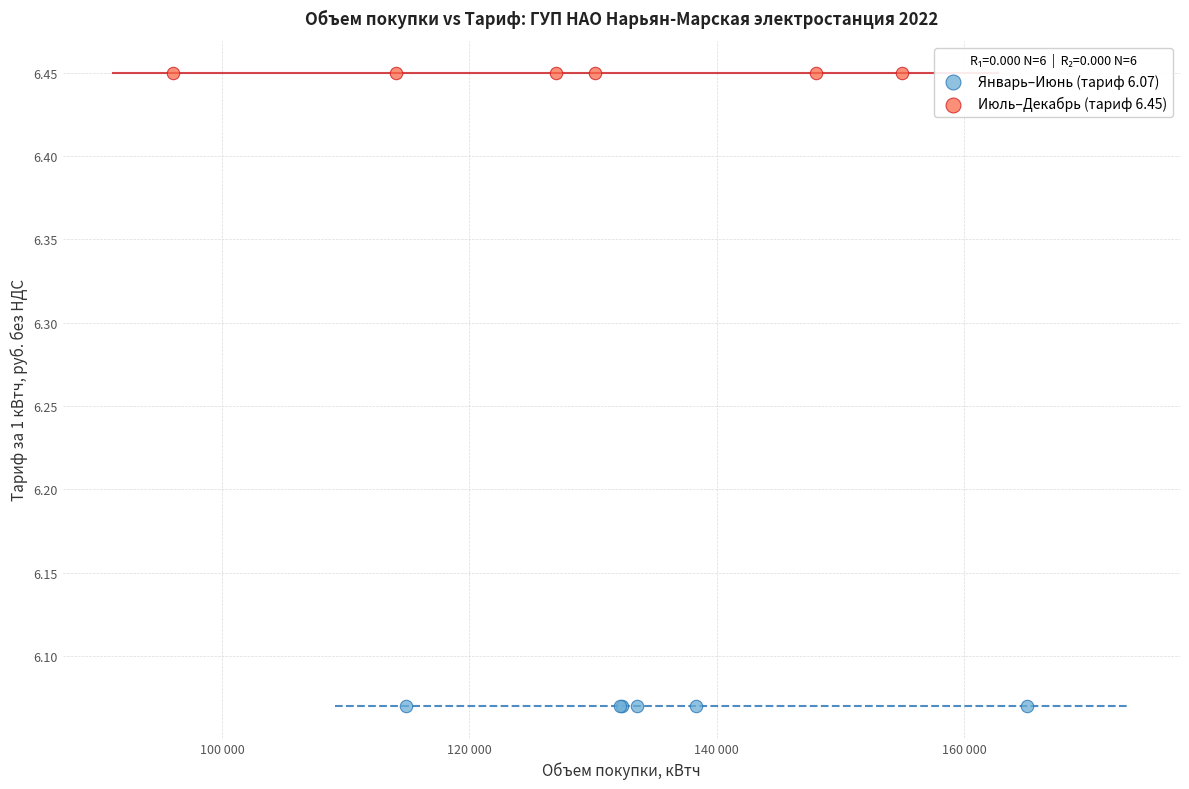

Which series contains the lowest Y value?

Январь–Июнь (тариф 6.07)